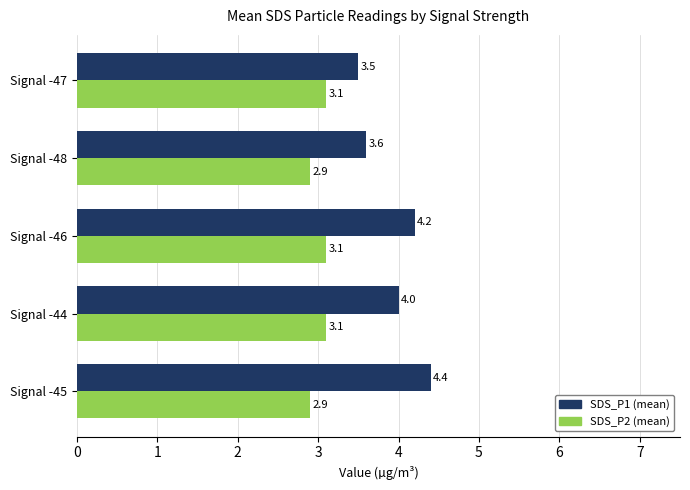

Count the SDS_P1 (mean) values in the range 3 to 4.

3